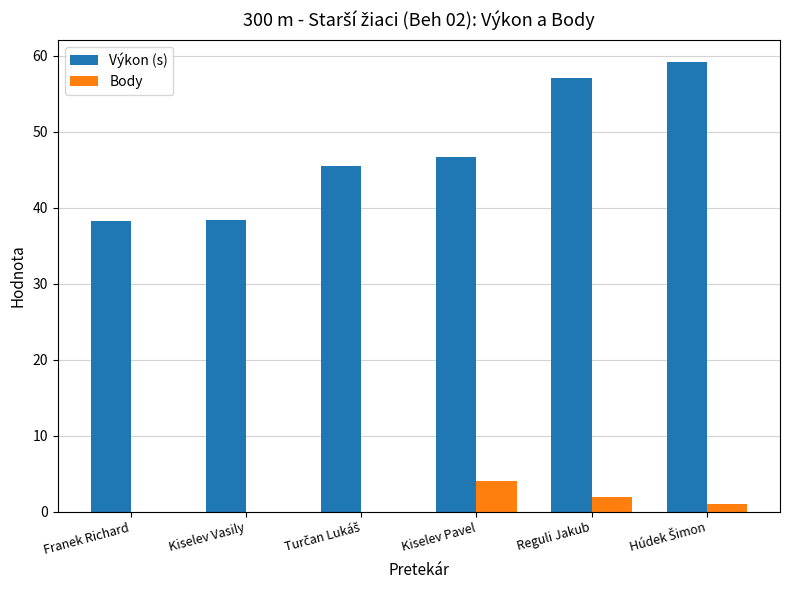

Between Kiselev Vasily and Reguli Jakub, which series saw the biggest shift?

Výkon (s)